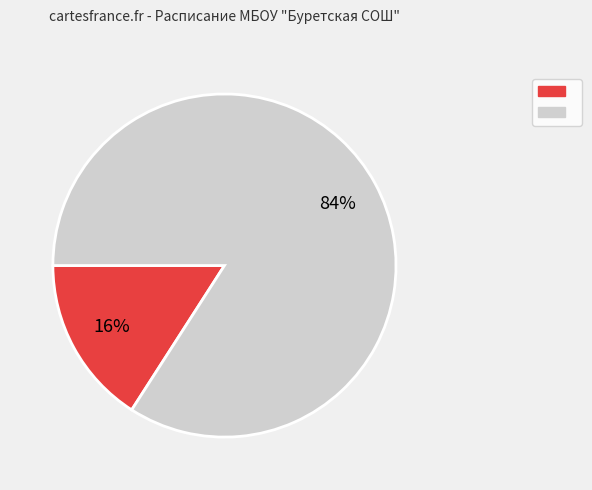

Is there any slice that represents more than half of the pie?

Yes